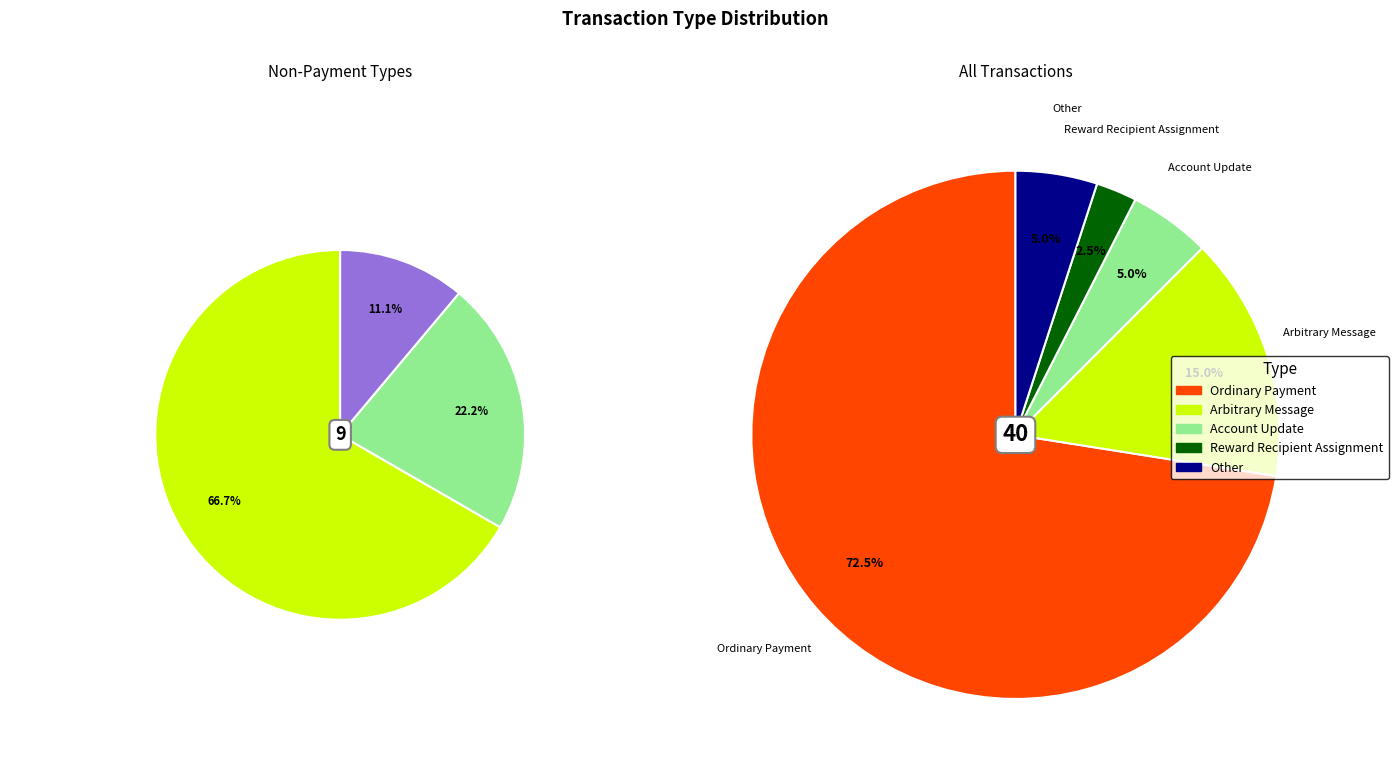

What is the largest slice in the pie chart?

Ordinary Payment